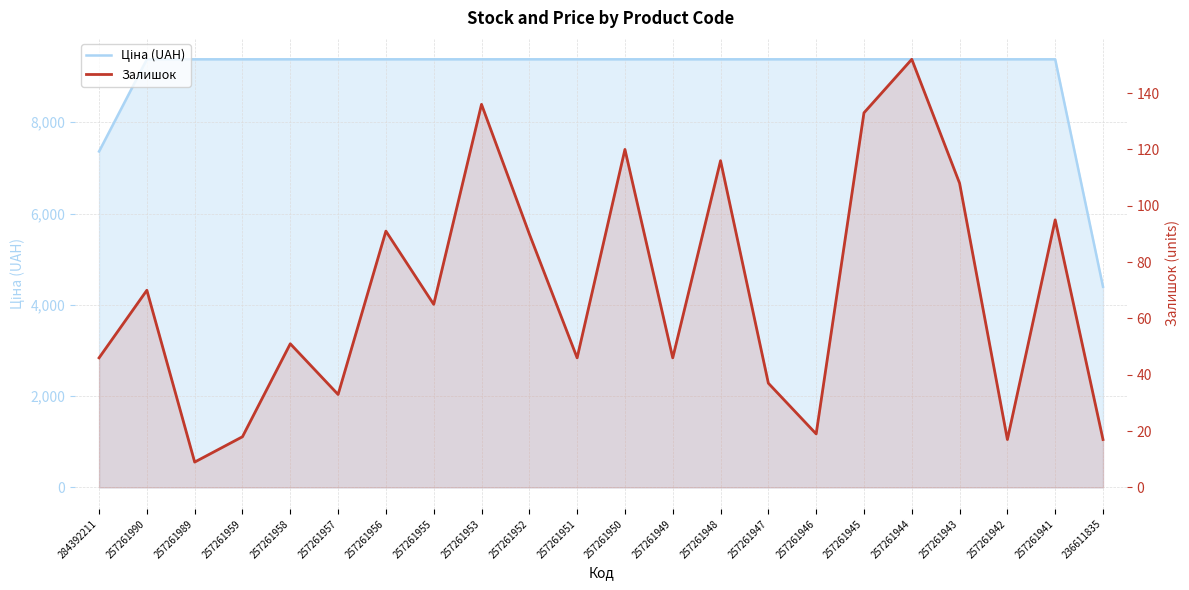

What is the spread (max minus min) of values at 257261948?

9263.3